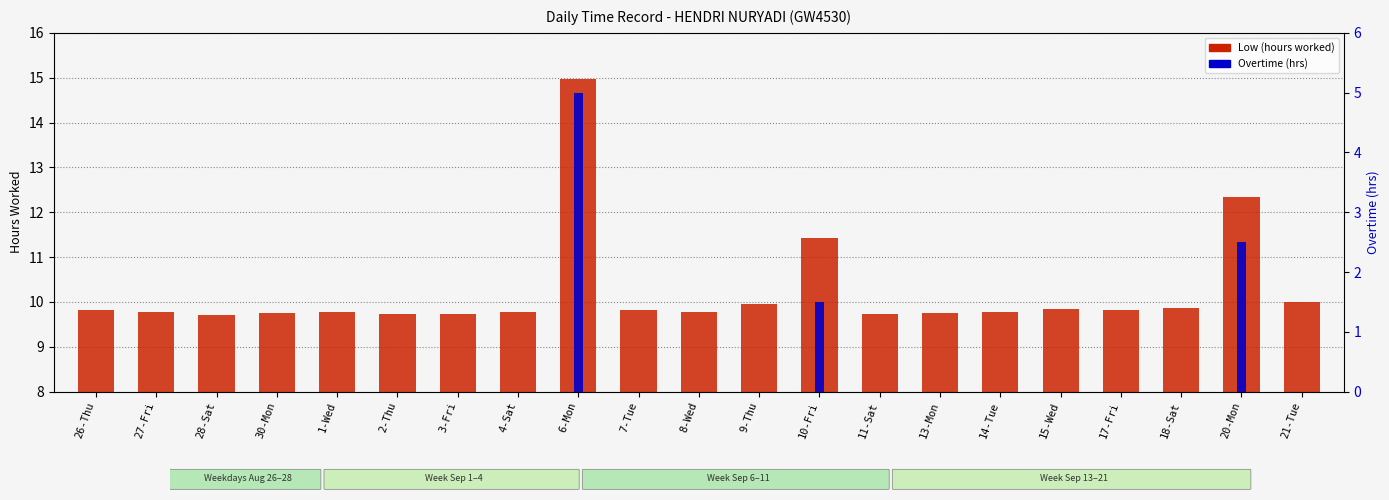

List the labels in order of Overtime (hrs) value, largest first.

6-Mon, 20-Mon, 10-Fri, 26-Thu, 27-Fri, 28-Sat, 30-Mon, 1-Wed, 2-Thu, 3-Fri, 4-Sat, 7-Tue, 8-Wed, 9-Thu, 11-Sat, 13-Mon, 14-Tue, 15-Wed, 17-Fri, 18-Sat, 21-Tue